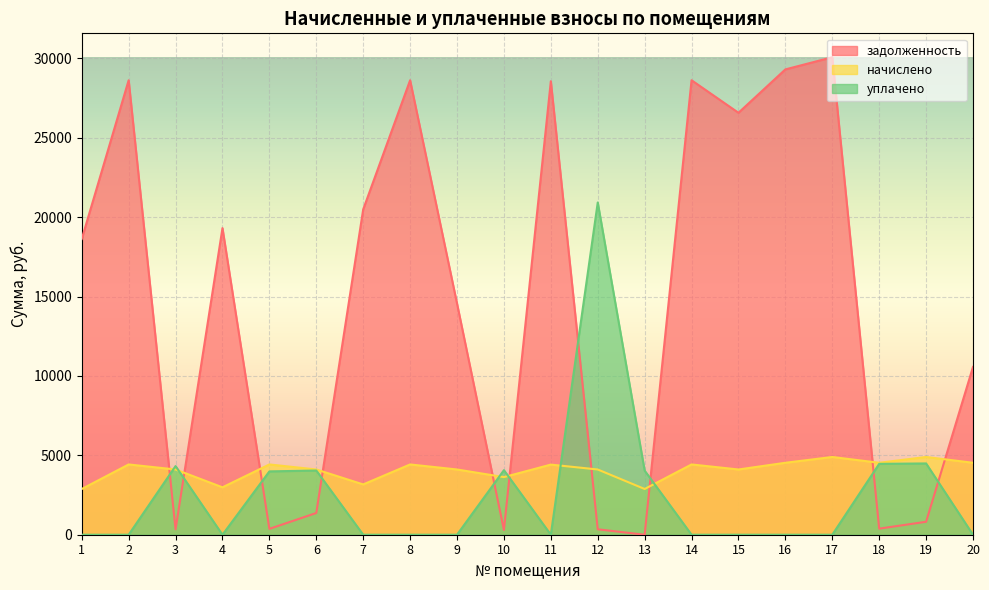

How many intersections are there between начислено and задолженность?

10